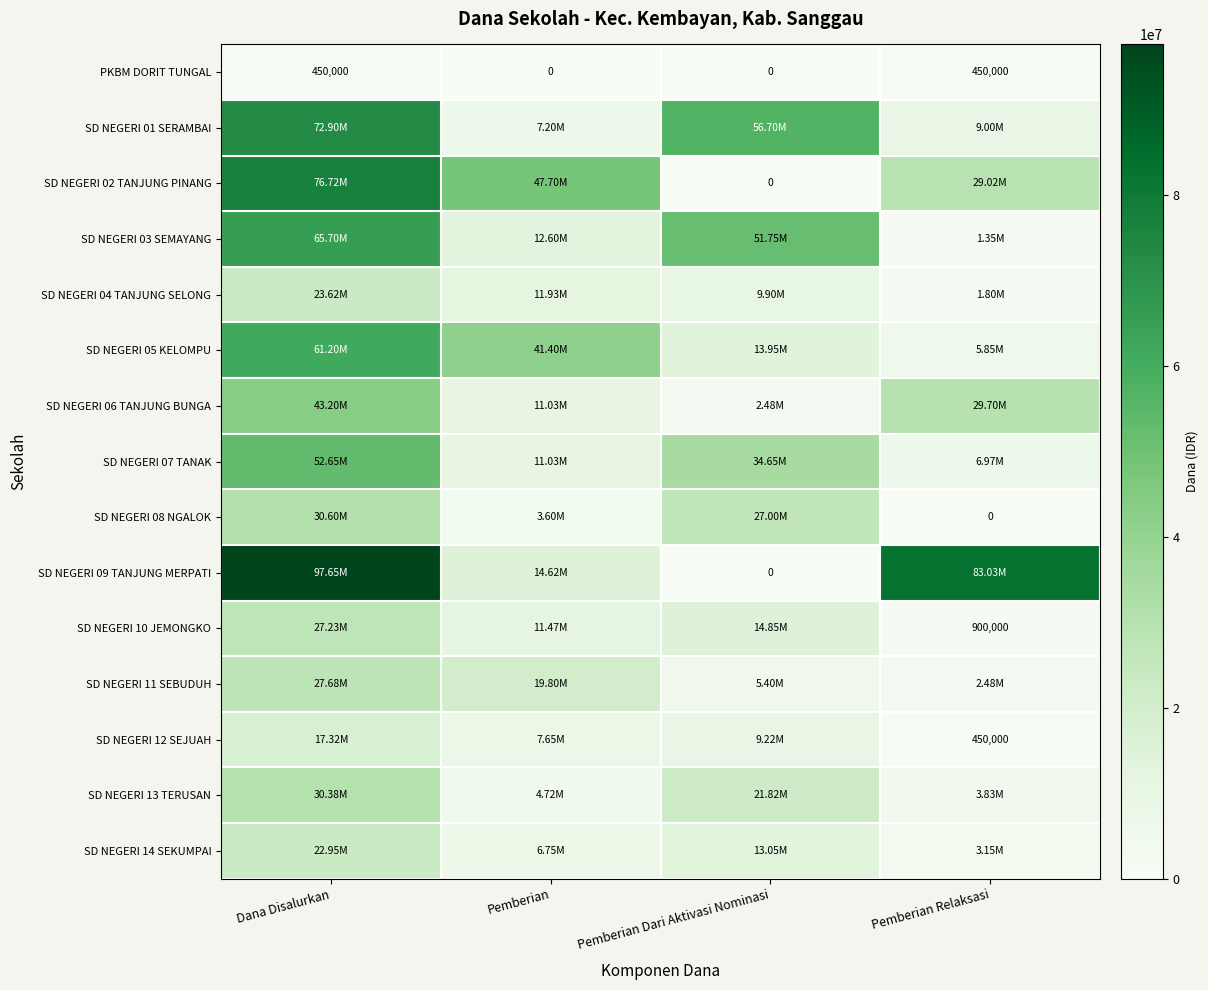

At which category is the sum across all series the highest?

Dana Disalurkan